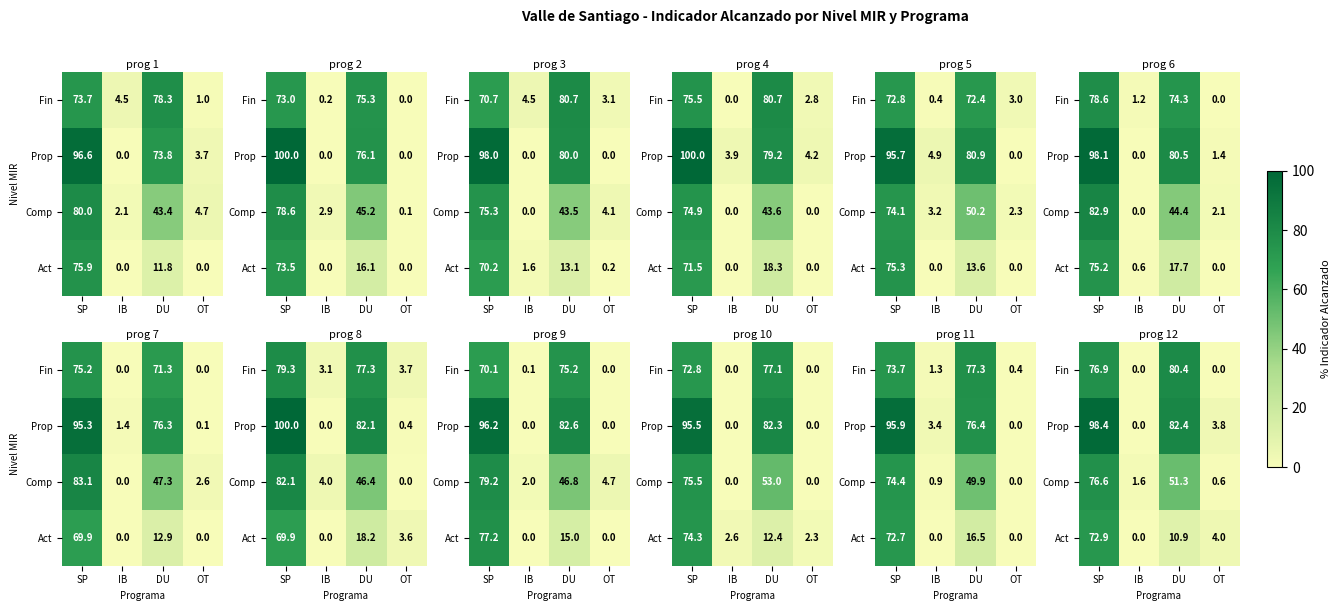

What is the difference between the second highest and minimum values in the Prop series?

82.4